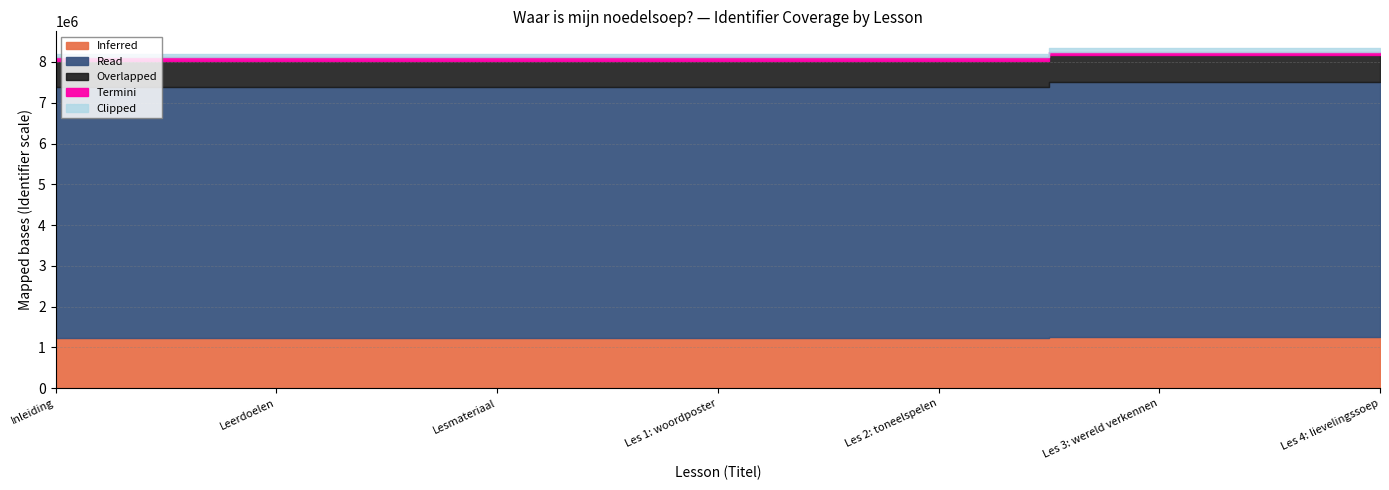

Reading left to right, list all the values displayed in this chart.

Inleiding=8197929	Leerdoelen=8197933	Lesmateriaal=8197935	Les 1: woordposter=8197937	Les 2: toneelspelen=8197939	Les 3: wereld verkennen=8332936	Les 4: lievelingssoep=8332938